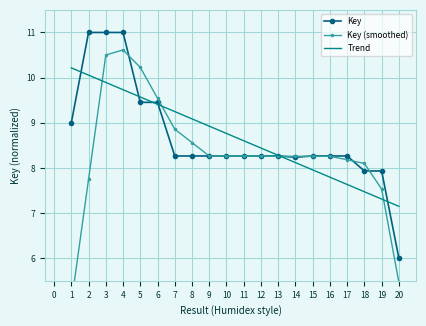

Which category has the lowest value in the Key series?

20